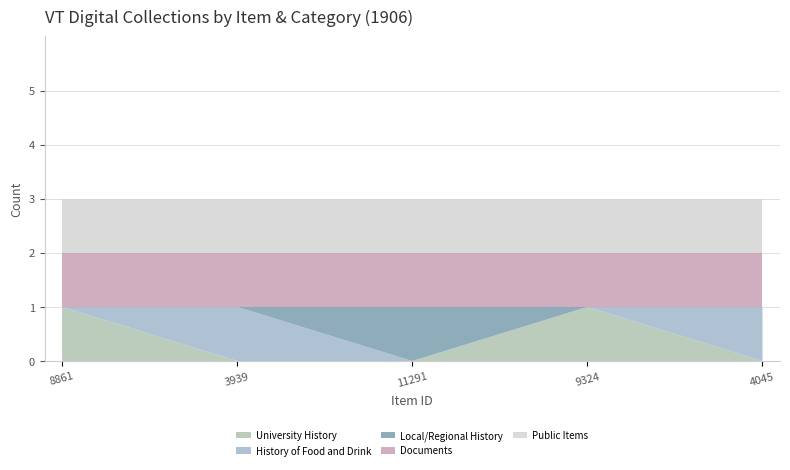

Reading left to right, extract all data points from this chart.

University History: 1	0	0	1	0
History of Food and Drink: 0	1	0	0	1
Local/Regional History: 0	0	1	0	0
Documents: 1	1	1	1	1
Public Items: 1	1	1	1	1